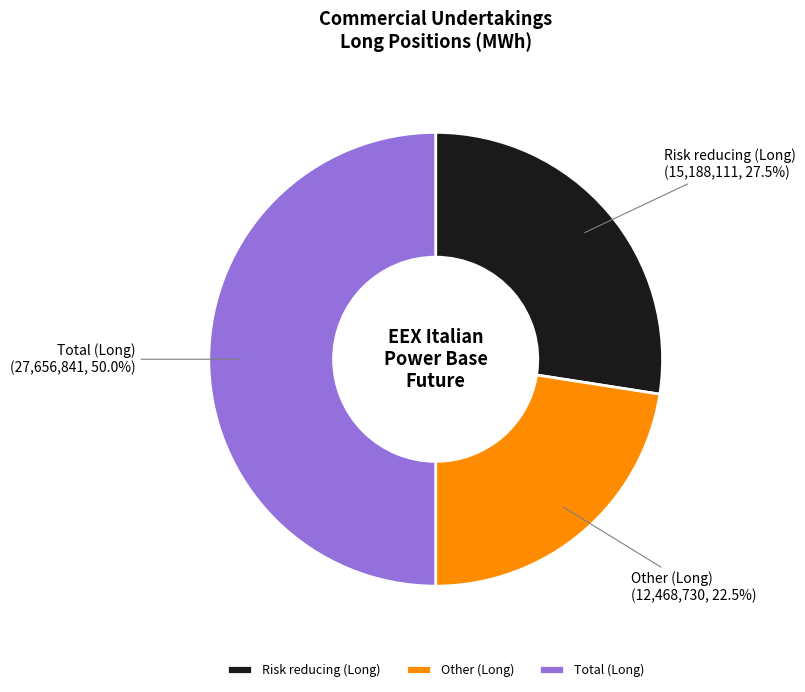

The Total (Long) slice represents 50% of the pie. True or false?

True